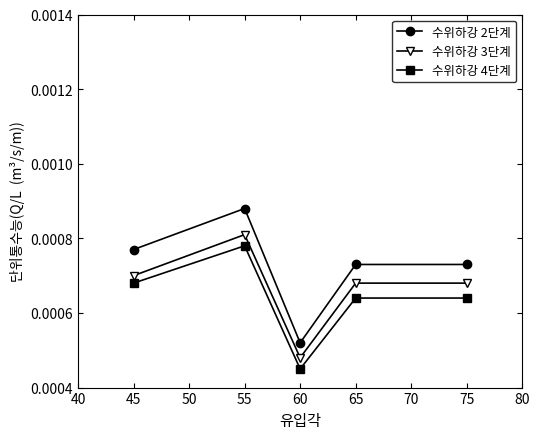

List the series in order of their overall mean, highest first.

수위하강 2단계, 수위하강 3단계, 수위하강 4단계